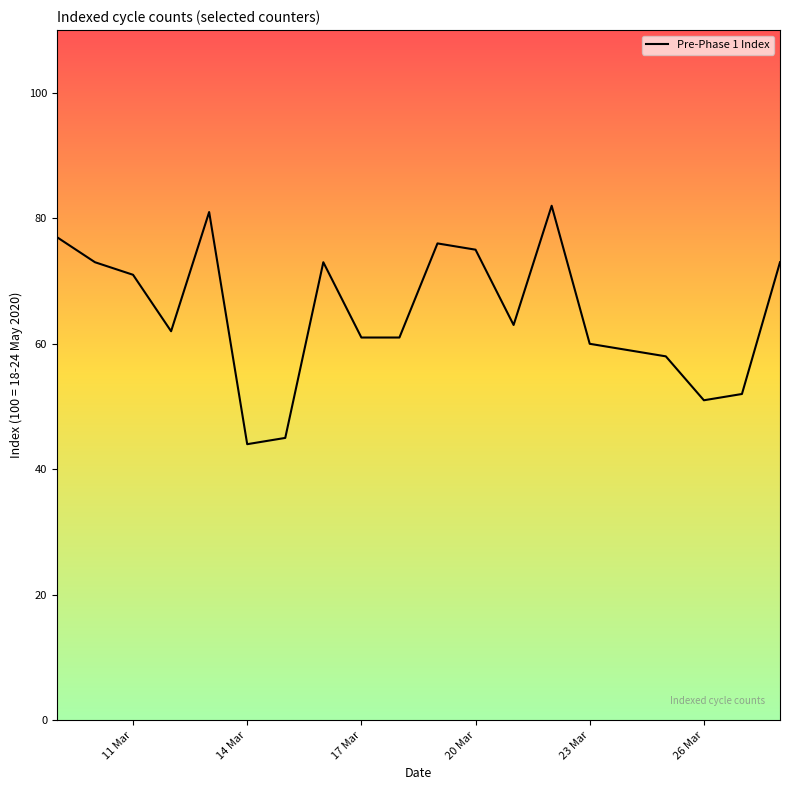

What is the difference between the maximum and minimum values?

38